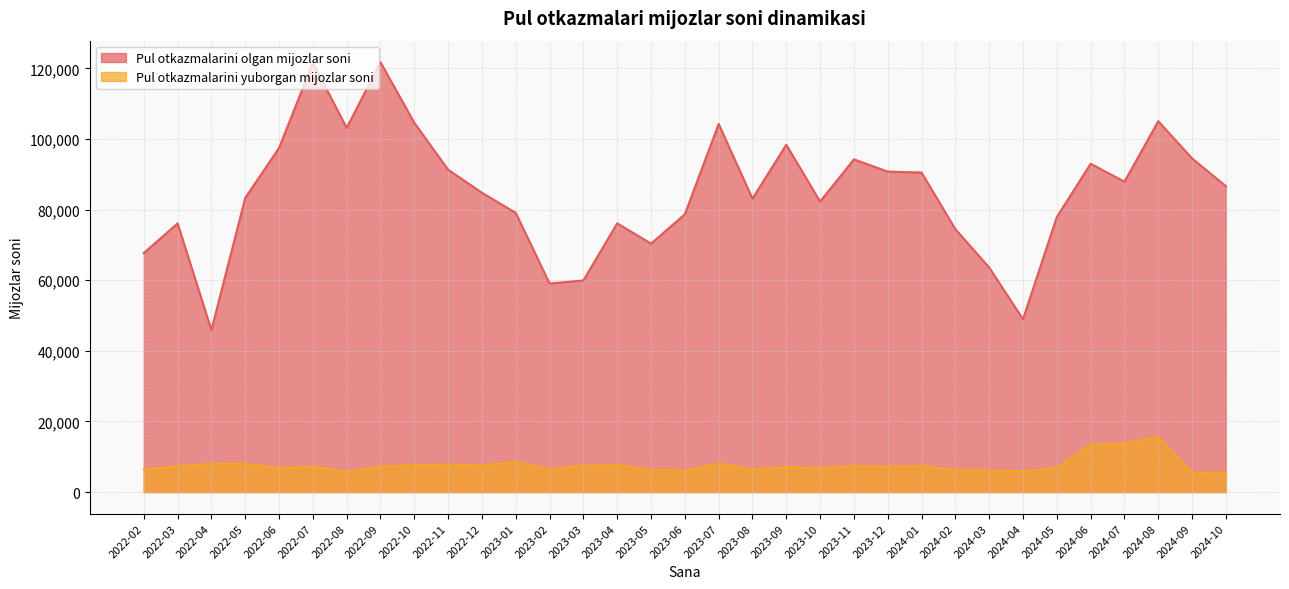

Which has a higher value, 2023-11 or 2024-03?

2023-11